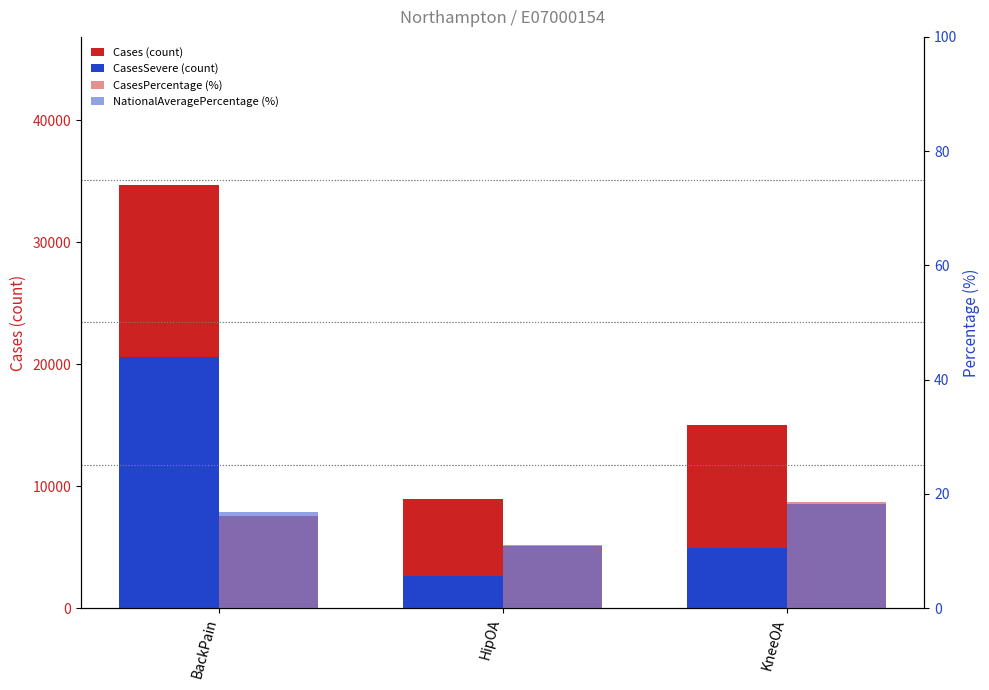

What is the total value across all series at KneeOA?

19950.8